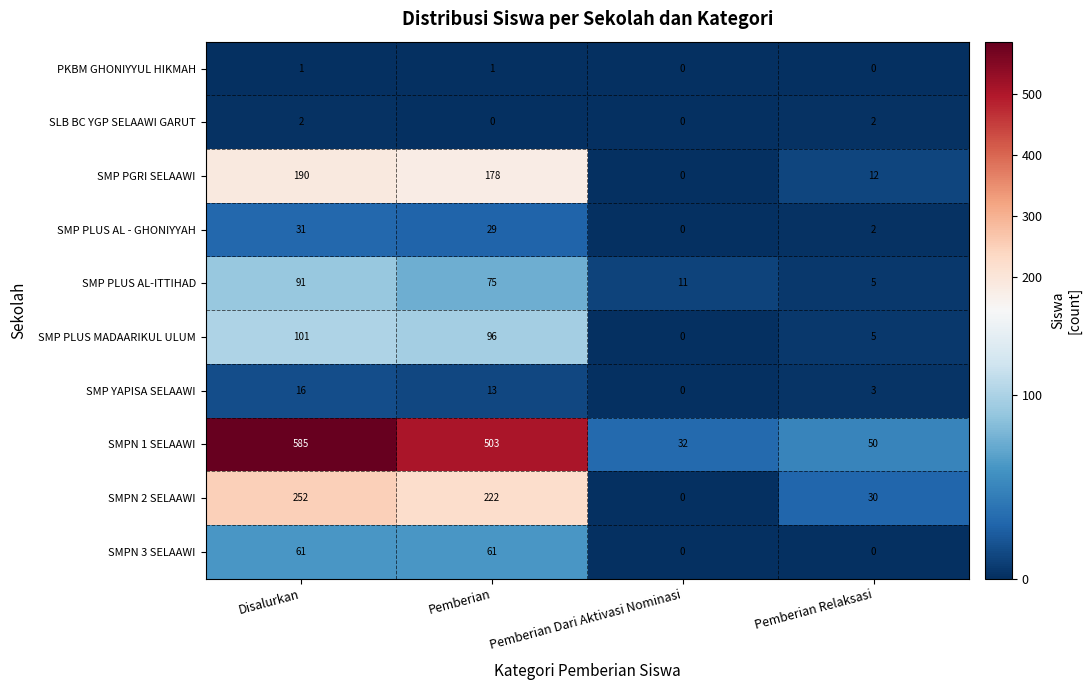

Rank the series by their maximum value, from lowest to highest.

PKBM GHONIYYUL HIKMAH, SLB BC YGP SELAAWI GARUT, SMP YAPISA SELAAWI, SMP PLUS AL - GHONIYYAH, SMPN 3 SELAAWI, SMP PLUS AL-ITTIHAD, SMP PLUS MADAARIKUL ULUM, SMP PGRI SELAAWI, SMPN 2 SELAAWI, SMPN 1 SELAAWI